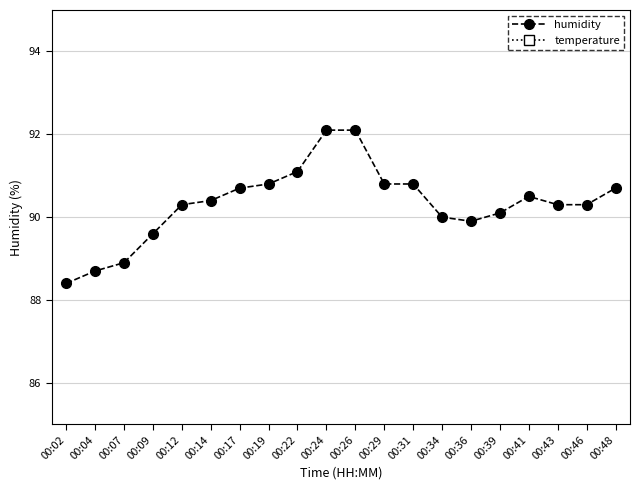

In temperature, how many points are lower than both neighbors (excluding endpoints)?

2